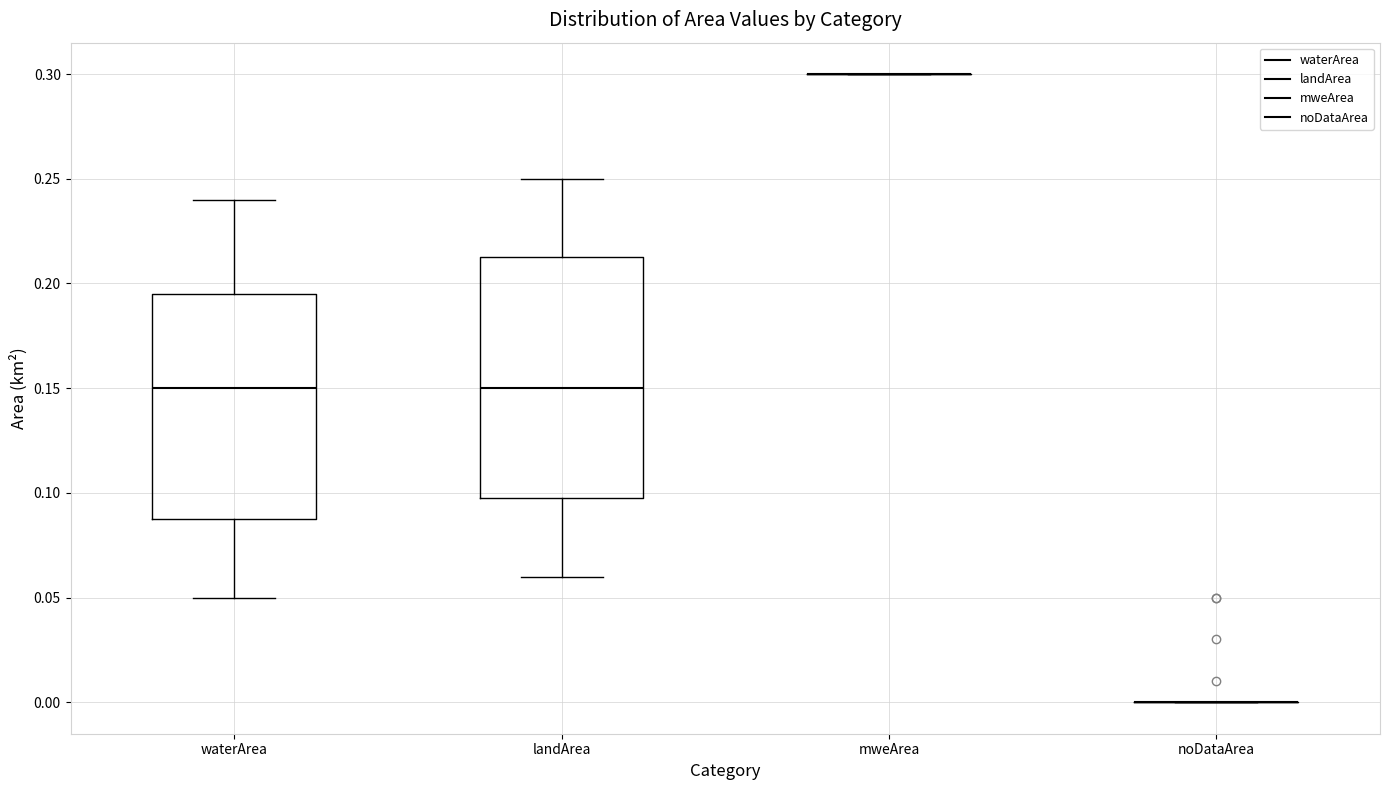

Reading left to right, transcribe this box plot: for each box, give where its median line is, the range the box spans, and where its two whiskers end, as read against the y-axis. The values are not printed on the chart, so give them approximately, as read against the axis.

waterArea: median 0.150, box 0.090 to 0.195, whiskers 0.050 to 0.240
landArea: median 0.150, box 0.100 to 0.215, whiskers 0.060 to 0.250
mweArea: box collapsed to a line at 0.300, whiskers 0.300 to 0.300
noDataArea: box collapsed to a line at 0.000, whiskers 0.000 to 0.000